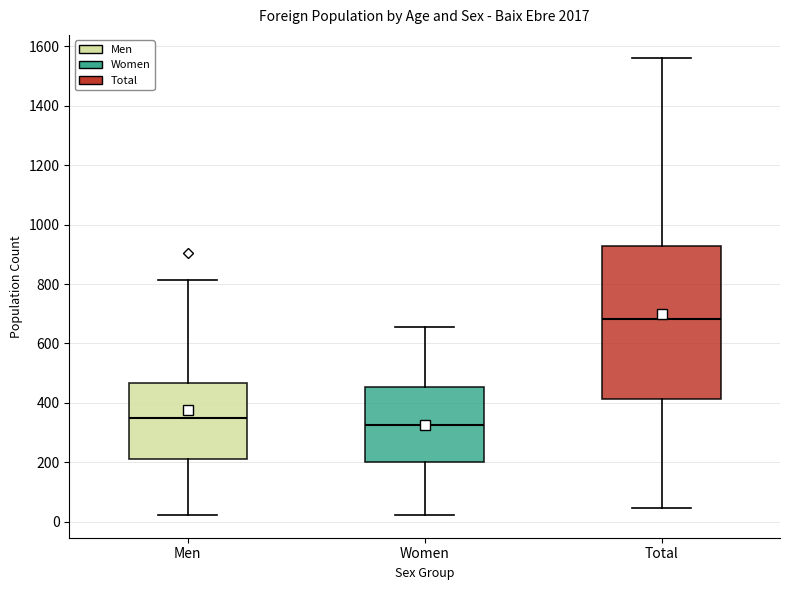

Reading left to right, read every box against the y-axis: the position of its median line, the range the box covers, and the ends of its whiskers. The values are not printed on the chart, so give them approximately, as read against the axis.

Men: median 340, box 220 to 460, whiskers 20 to 820
Women: median 320, box 200 to 460, whiskers 20 to 660
Total: median 680, box 420 to 920, whiskers 40 to 1560